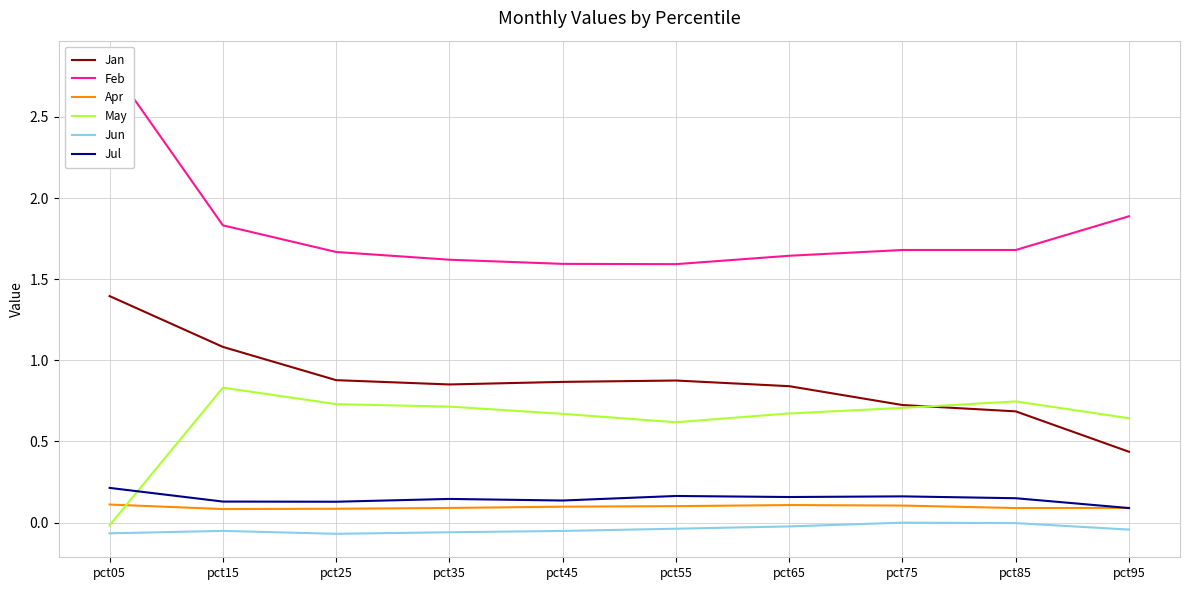

At which category is the sum across all series the highest?

pct05